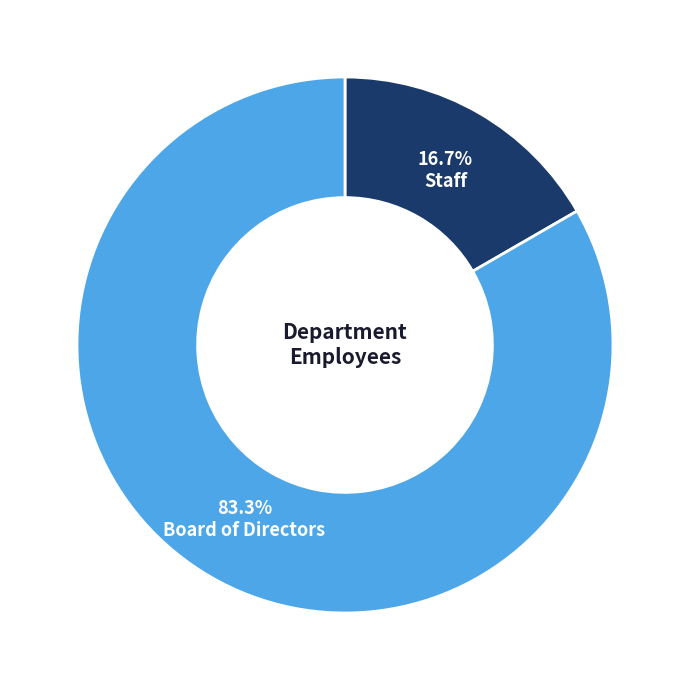

Rank the categories by value from highest to lowest.

Board of Directors, Staff